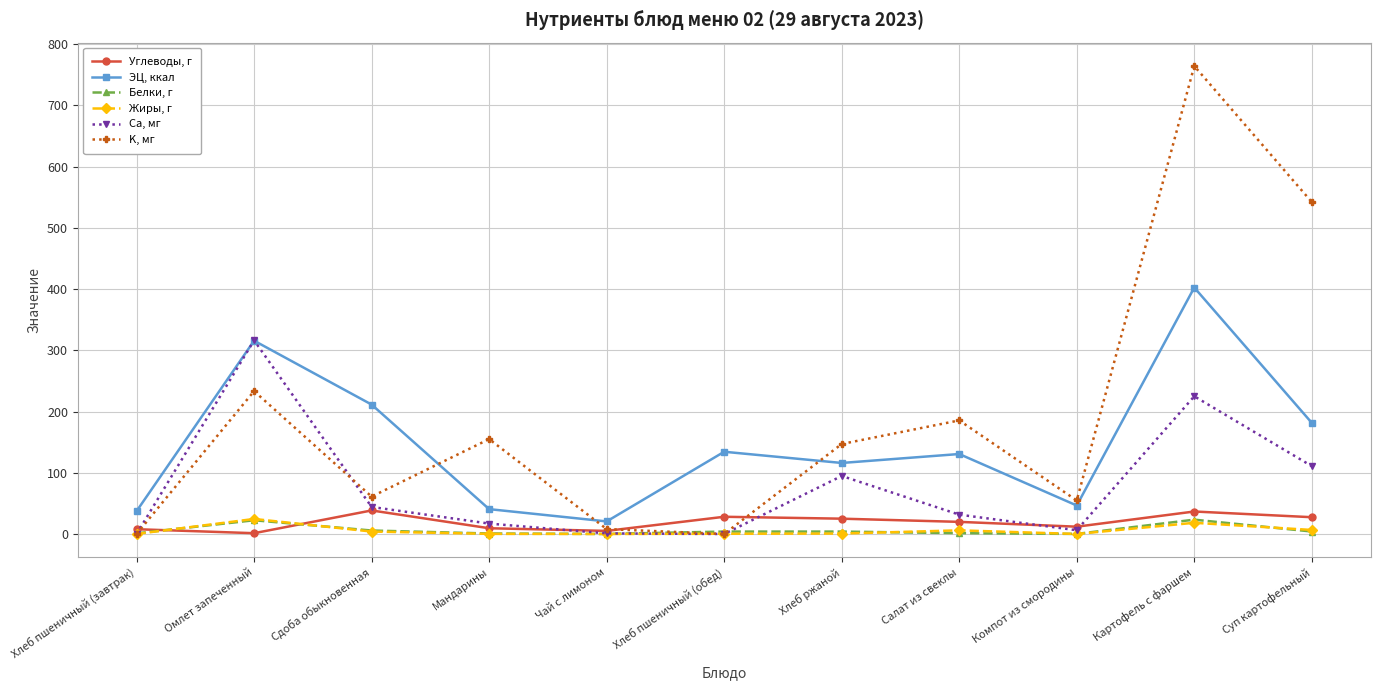

What value does the Жиры, г series have at Суп картофельный?

6.6